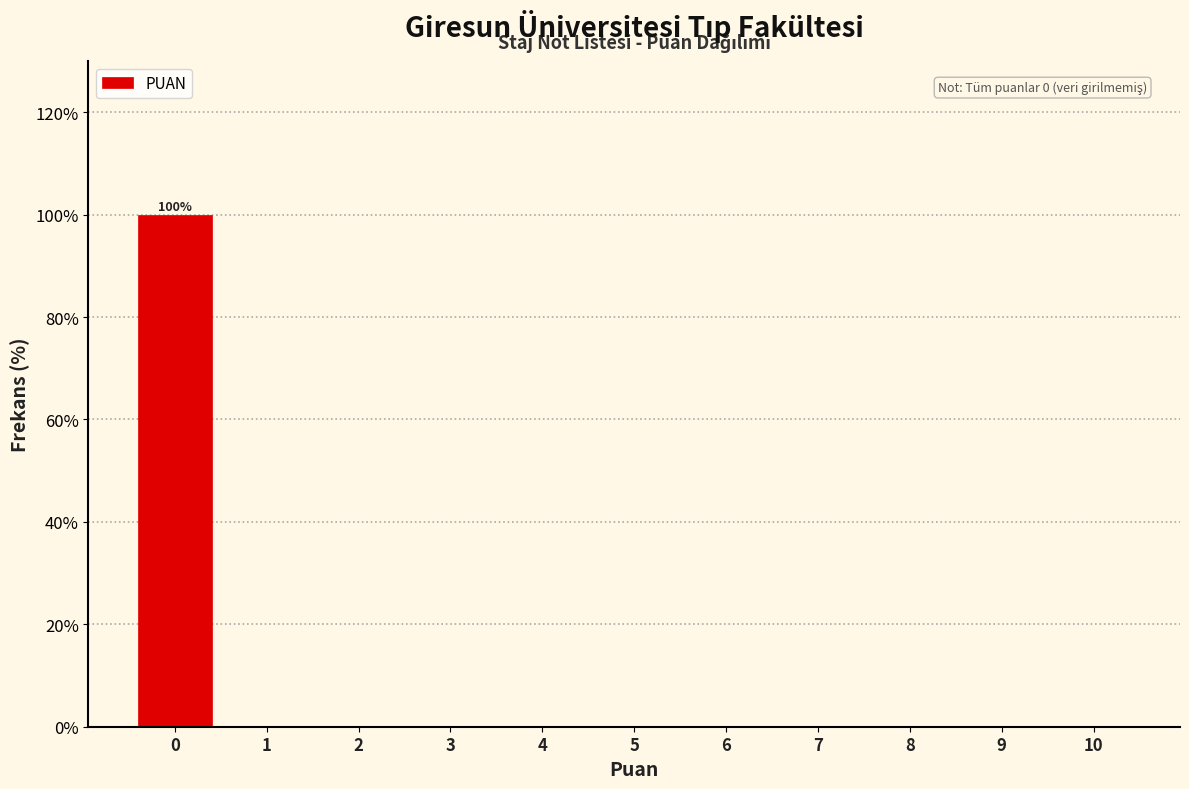

Reading right to left, transcribe all the data shown in this chart.

10=0	9=0	8=0	7=0	6=0	5=0	4=0	3=0	2=0	1=0	0=100